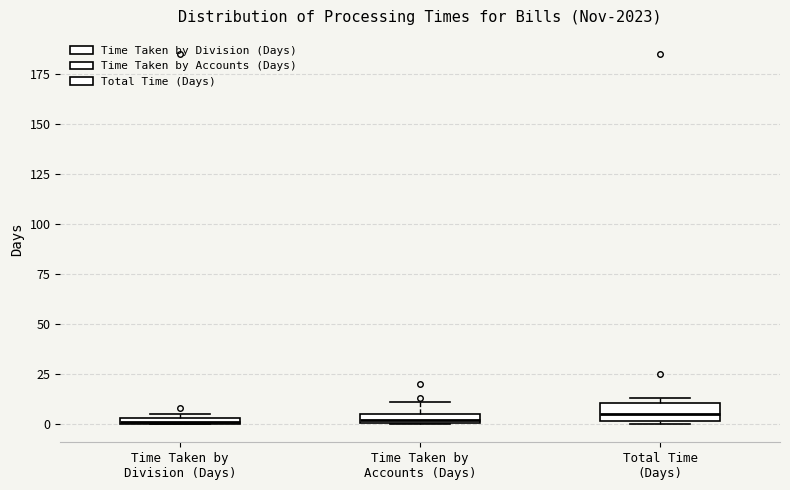

Where is the lower edge of the box for Time Taken by Division (Days) on the y-axis? The values are not printed on the chart, so give them approximately, as read against the axis.

0